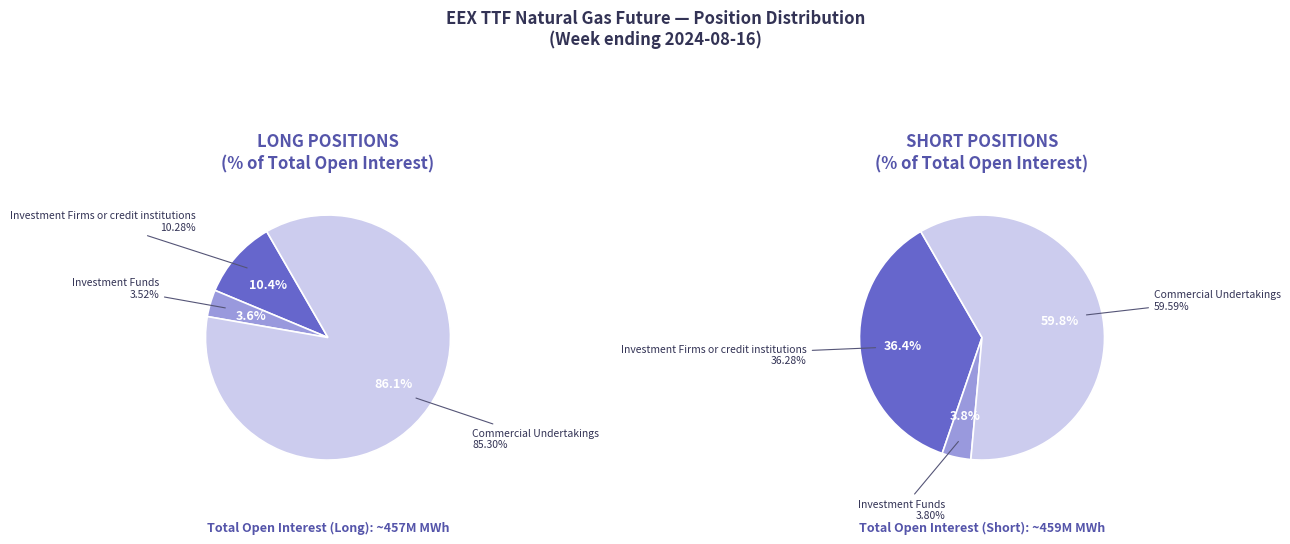

To the nearest percent, what is the difference between the Investment Firms or credit institutions and Commercial Undertakings slice percentages?

23%